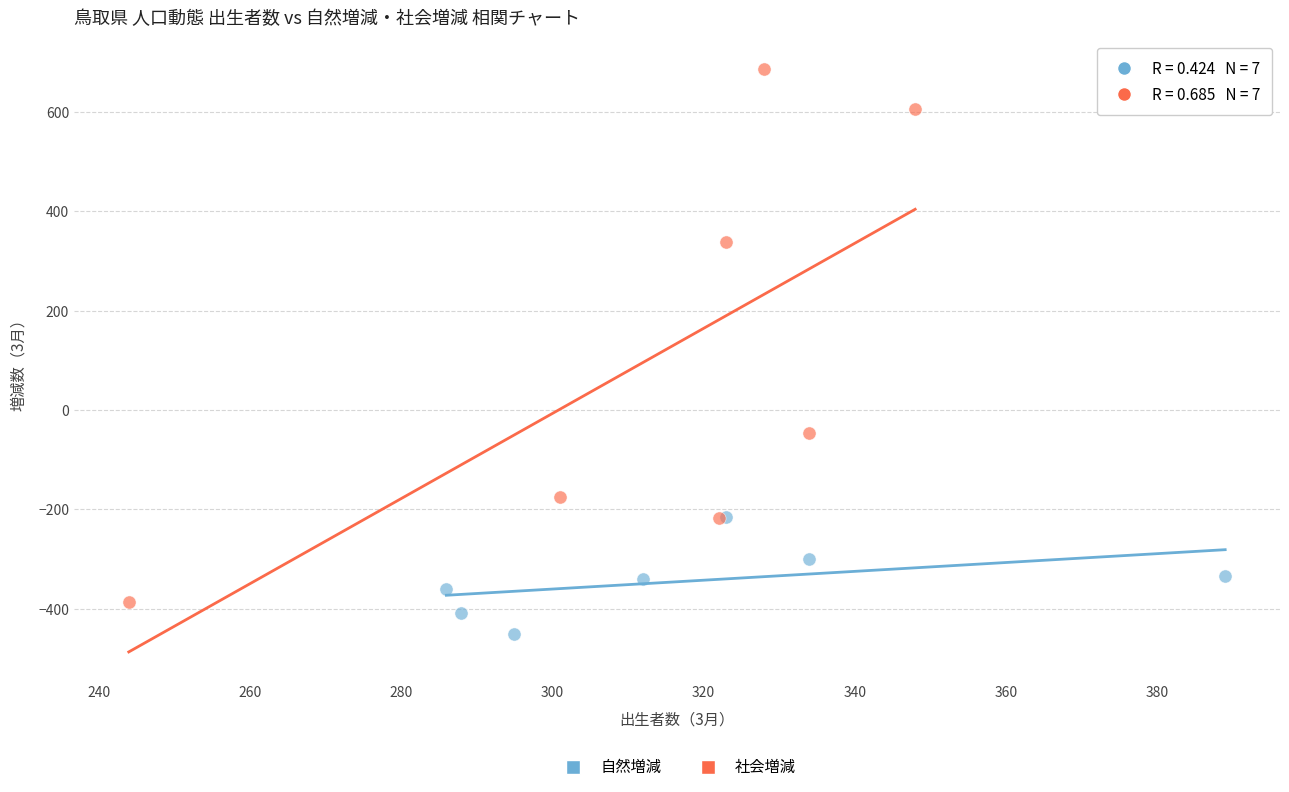

Which series contains the highest Y value?

社会増減